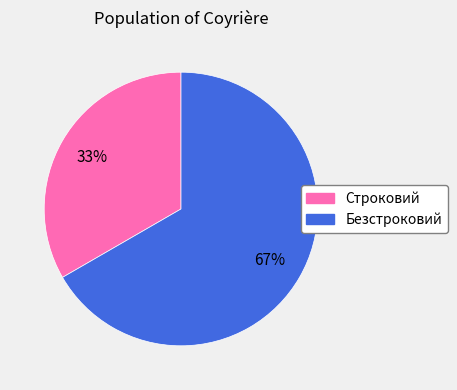

Approximately how many times larger is the value at Безстроковий compared to Строковий?

2.0